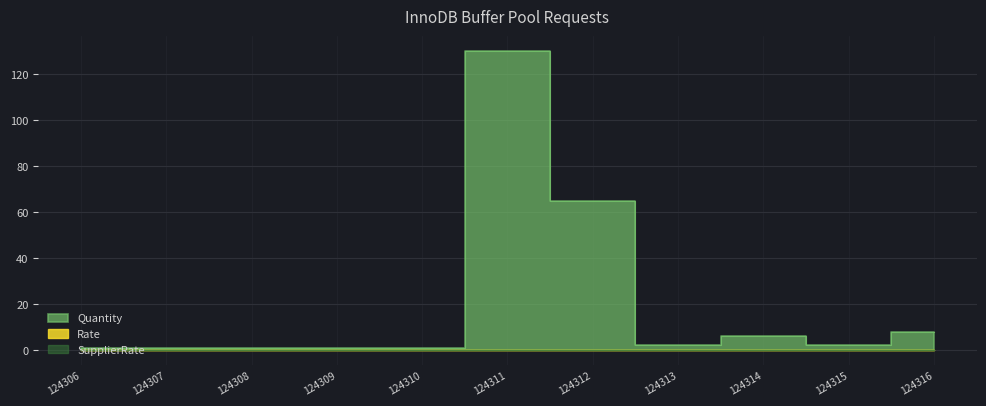

Is the value of SupplierRate at 124308 greater than the value of Rate at 124309?

No